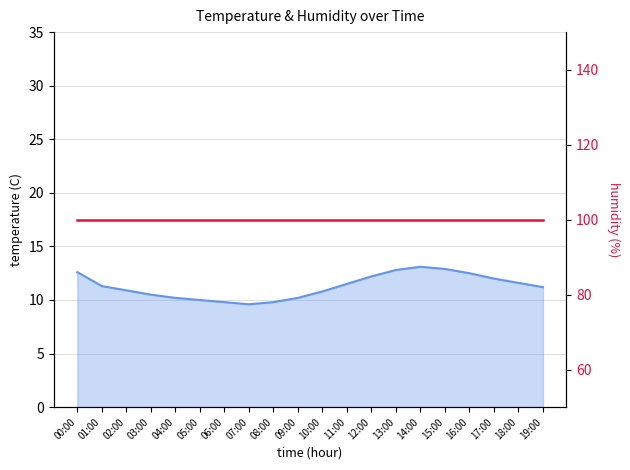

What is the change in value from 09:00 to 18:00?

+1.4